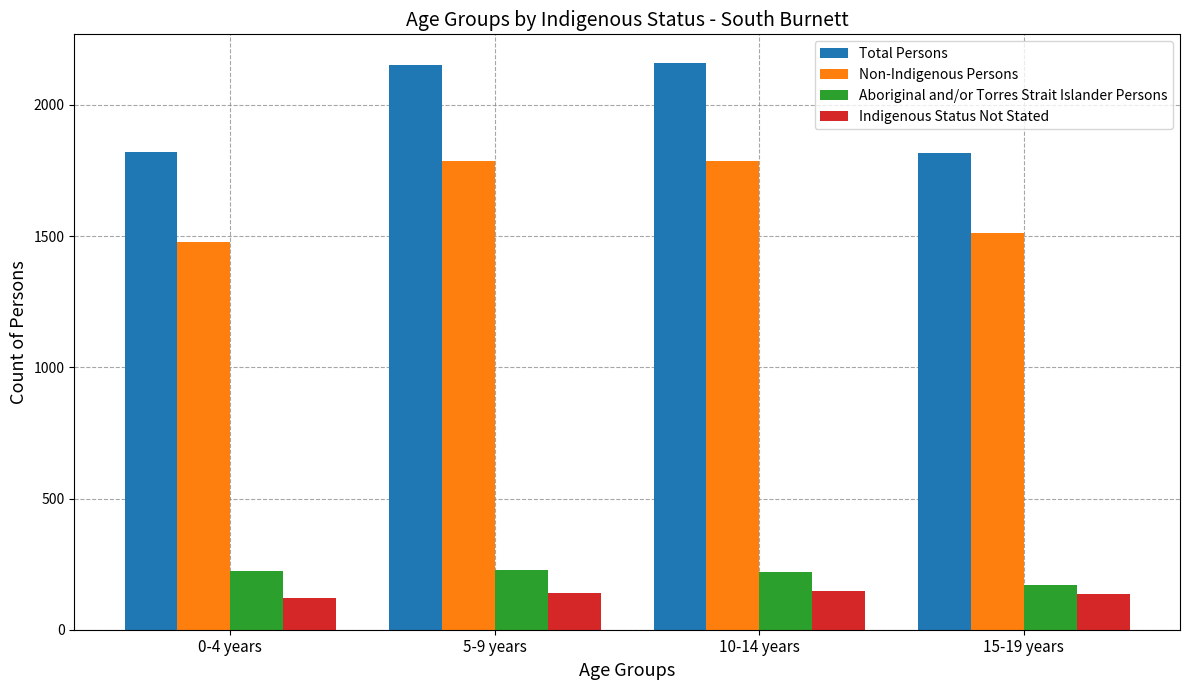

What is the total value across all series at 5-9 years?

4308